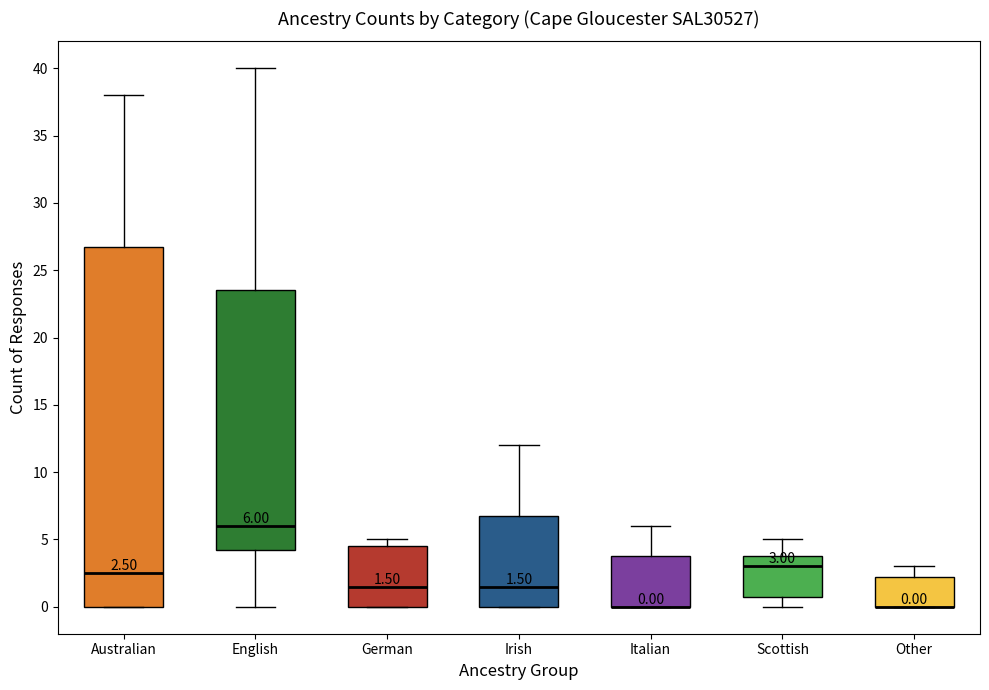

Comparing the boxes themselves (not the whiskers), which one is the tallest?

Australian